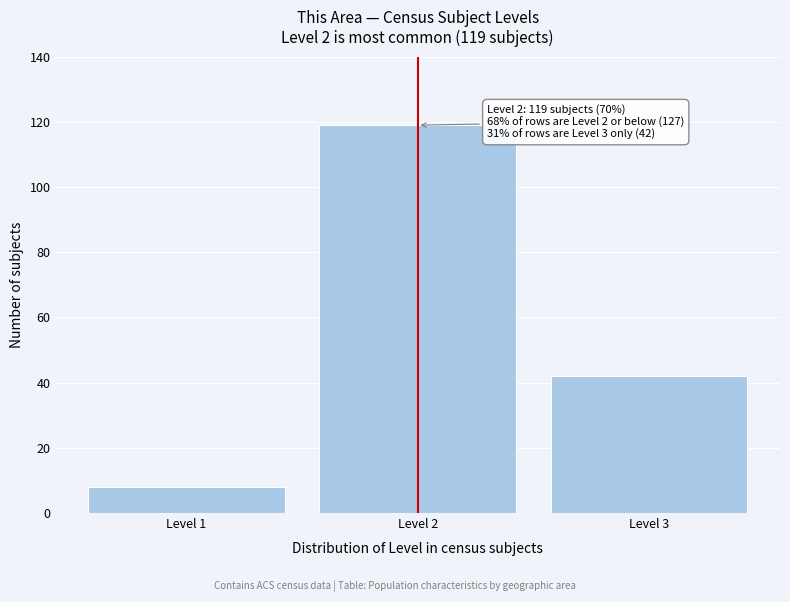

Reading right to left, list all the values displayed in this chart.

42	119	8